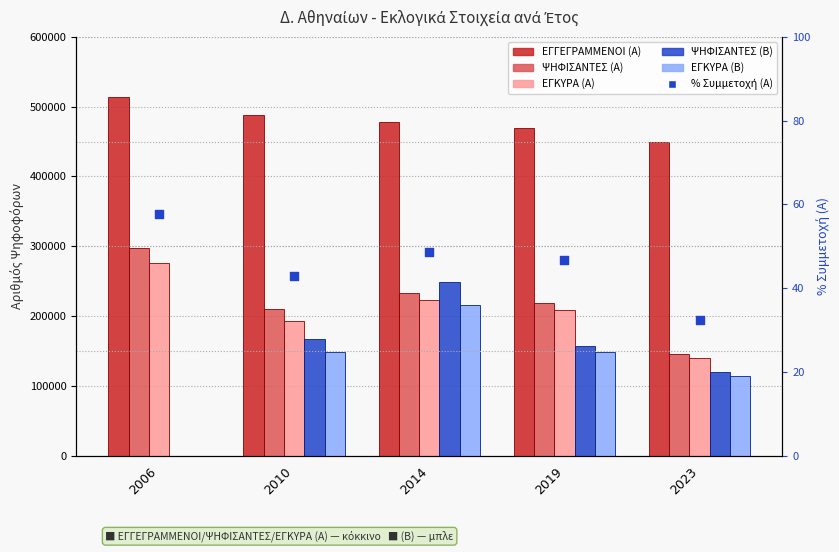

What are all the series names shown in the legend?

ΕΓΓΕΓΡΑΜΜΕΝΟΙ (Α), ΨΗΦΙΣΑΝΤΕΣ (Α), ΕΓΚΥΡΑ (Α), ΨΗΦΙΣΑΝΤΕΣ (Β), ΕΓΚΥΡΑ (Β), % Συμμετοχή (Α)